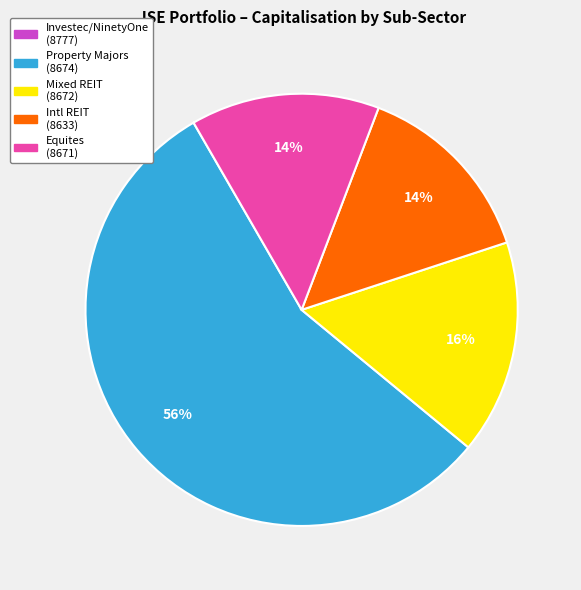

To the nearest percent, what is the difference between the largest and smallest slice percentages?

56%